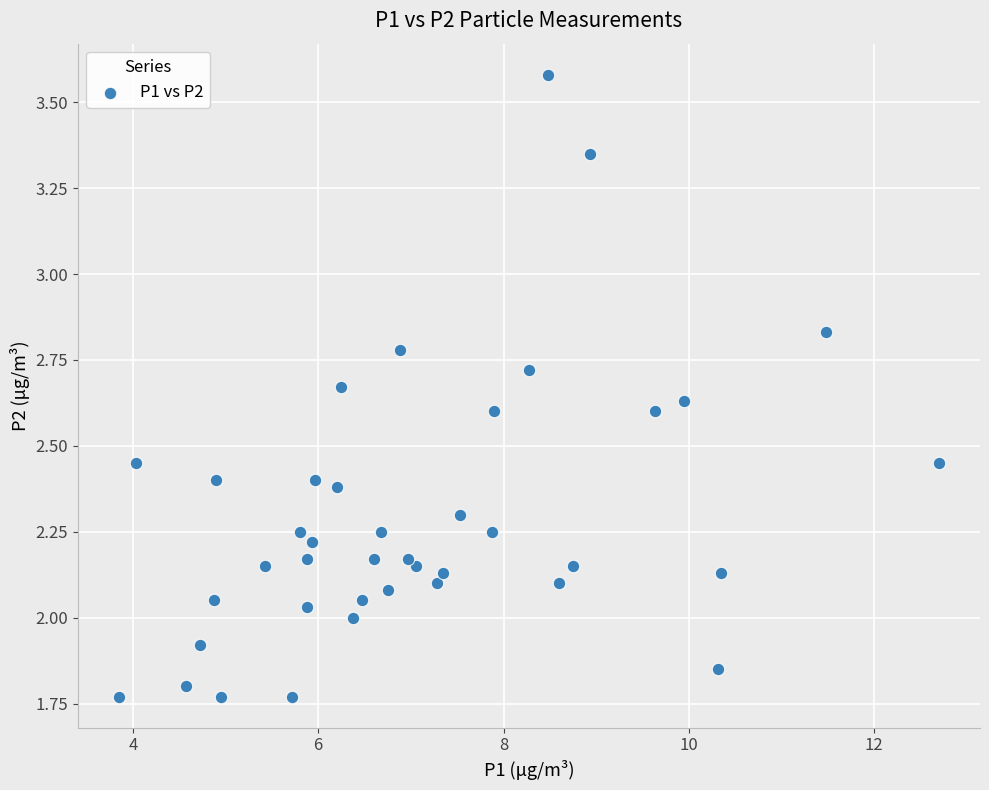

What is the range of X values (max minus min)?

8.8